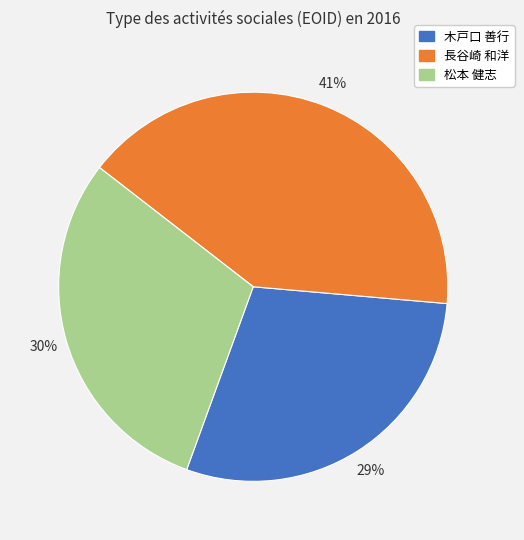

To the nearest percent, what is the average slice percentage?

33%